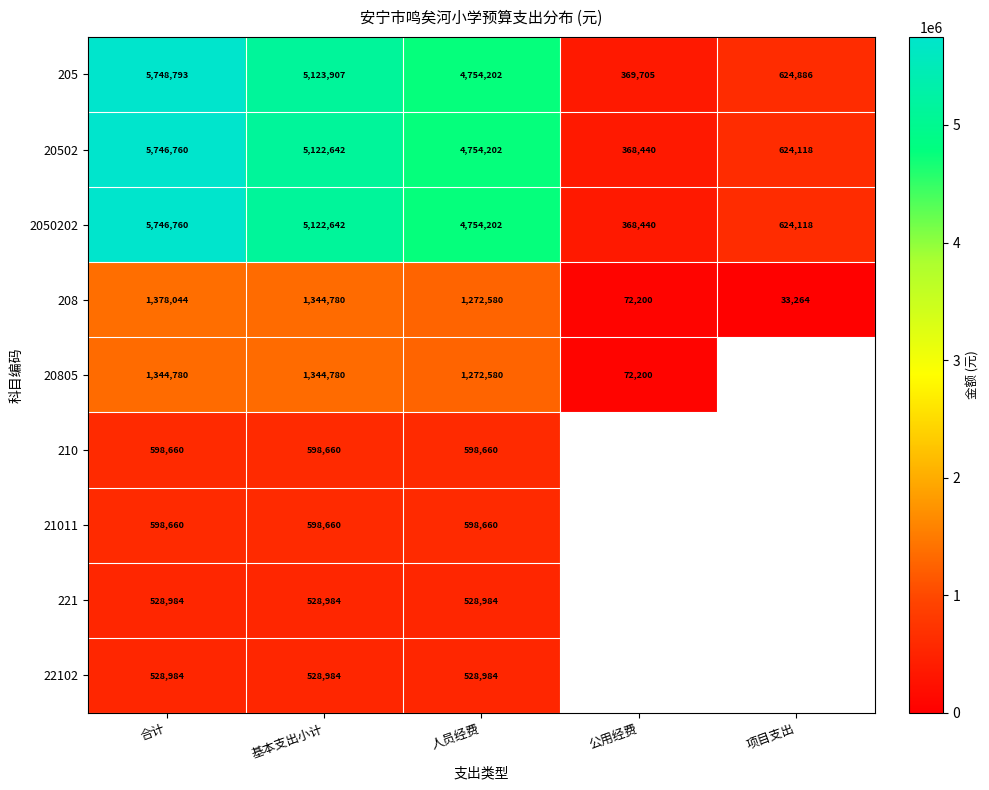

How many data points does each series have?

5